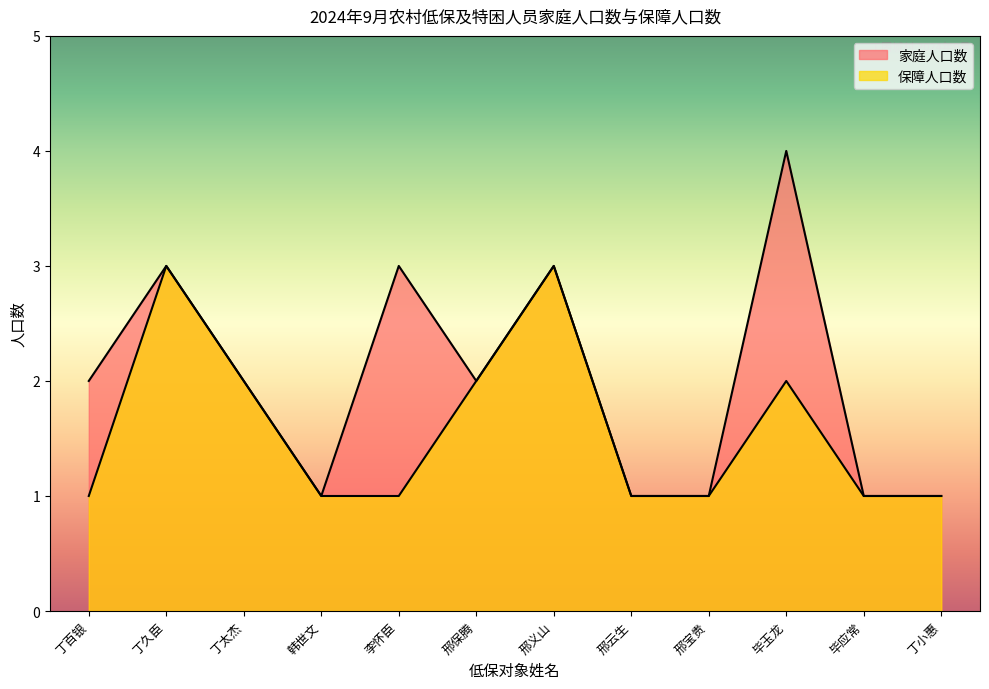

Does the chart display data point markers on the line(s)?

No